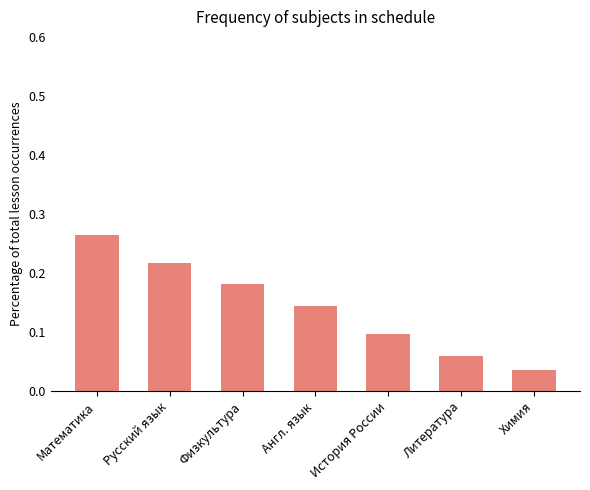

List the labels in order of value, largest first.

Математика, Русский язык, Физкультура, Англ. язык, История России, Литература, Химия